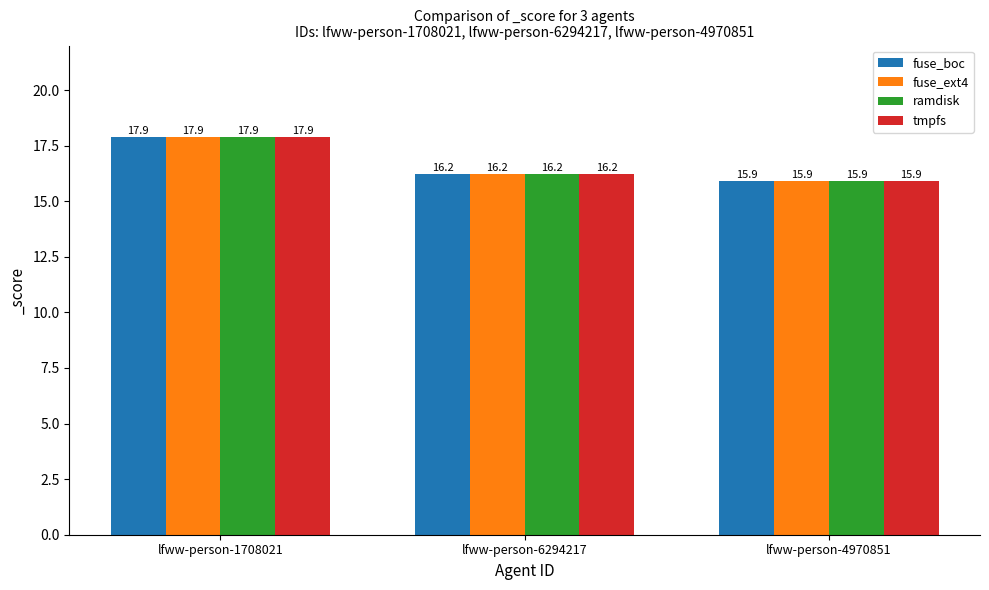

The tmpfs series shows 15.9 at lfww-person-4970851. True or false?

True